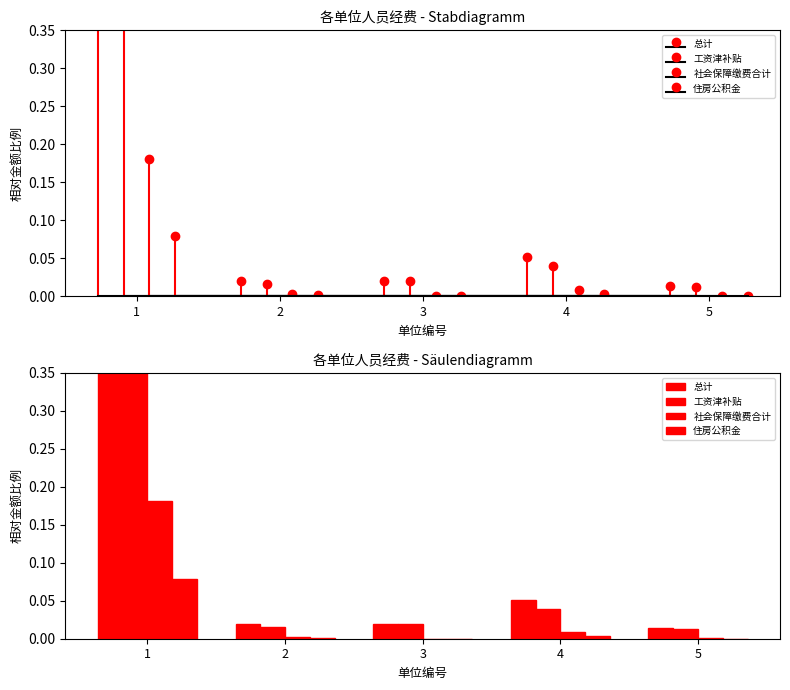

Rank the series by their maximum value, from lowest to highest.

住房公积金, 社会保障缴费合计, 工资津补贴, 总计